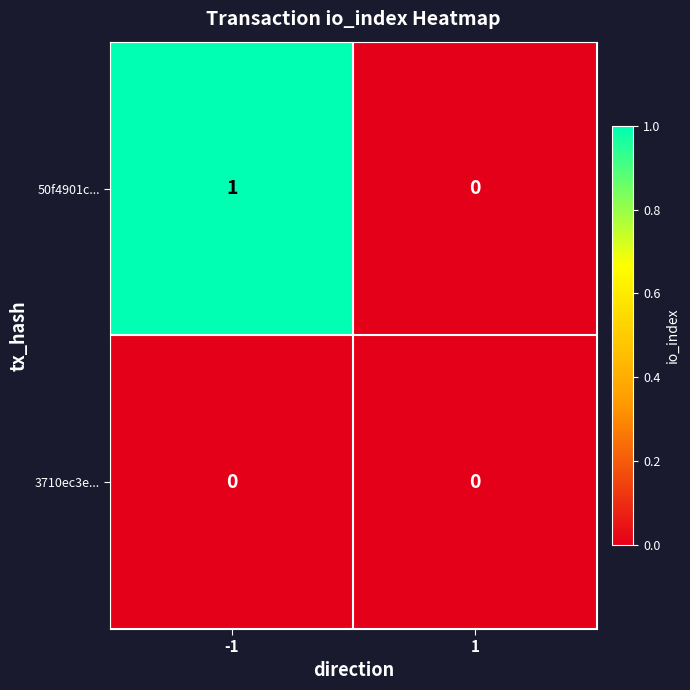

Reading right to left, extract all data points from this chart.

50f4901c...: 1=0	-1=1
3710ec3e...: 1=0	-1=0